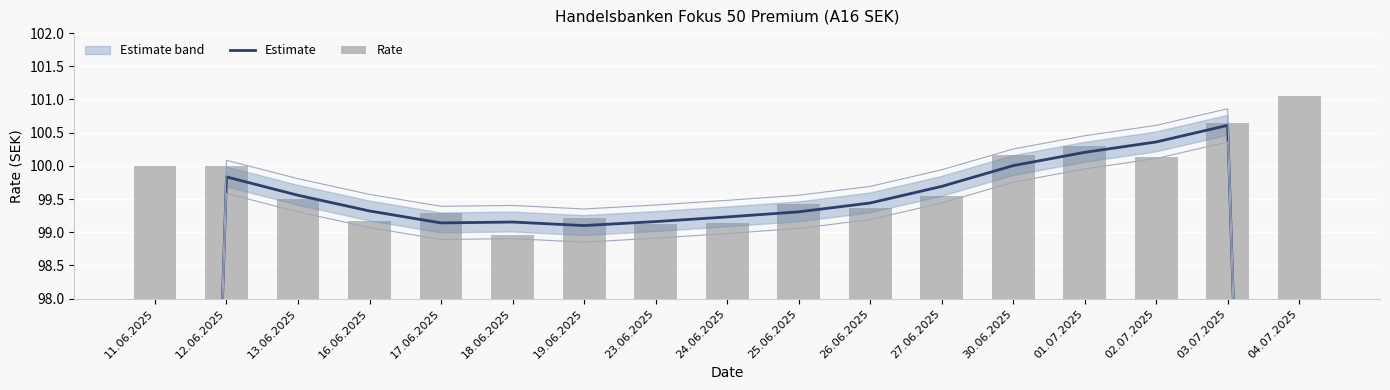

What is the difference between the maximum and second lowest values in the Rate series?

1.9